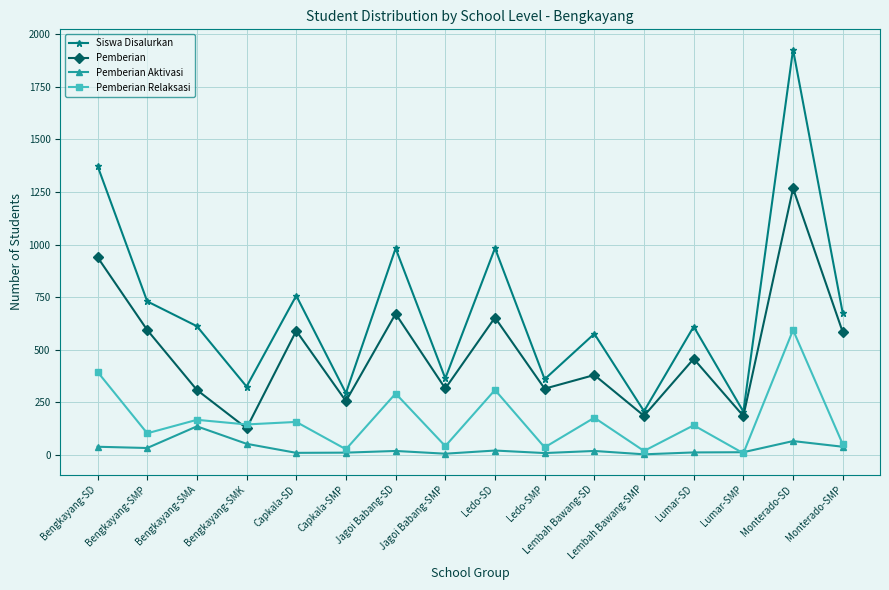

List the series in order of their peak value, highest first.

Siswa Disalurkan, Pemberian, Pemberian Relaksasi, Pemberian Aktivasi